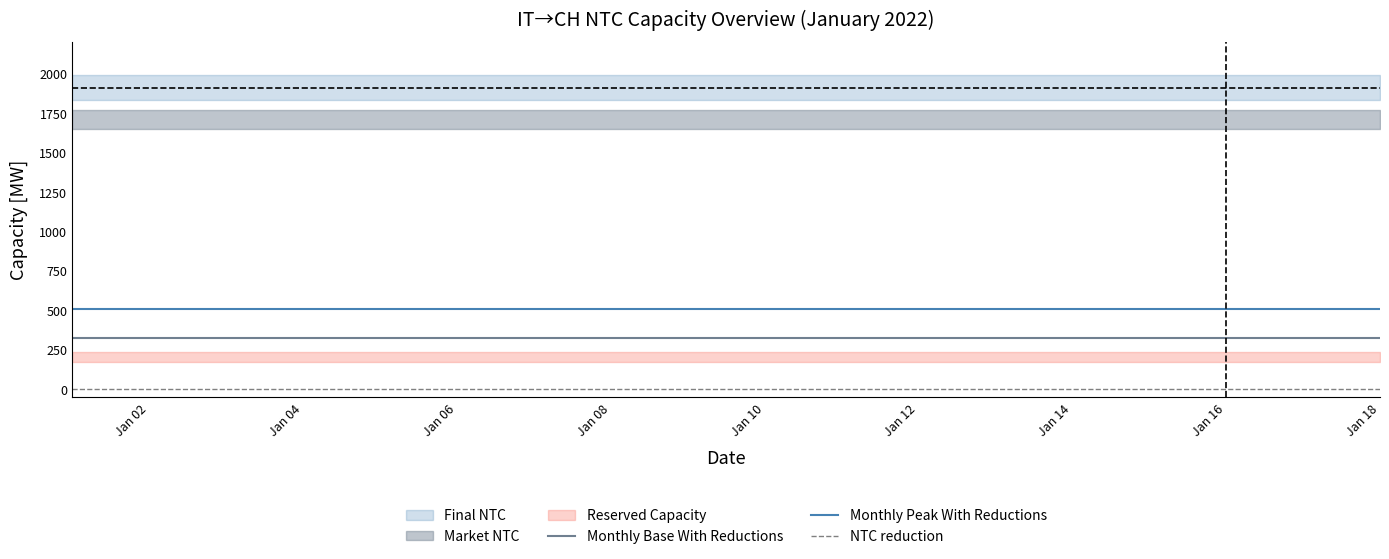

Which series has the largest total across all categories?

Monthly Peak With Reductions